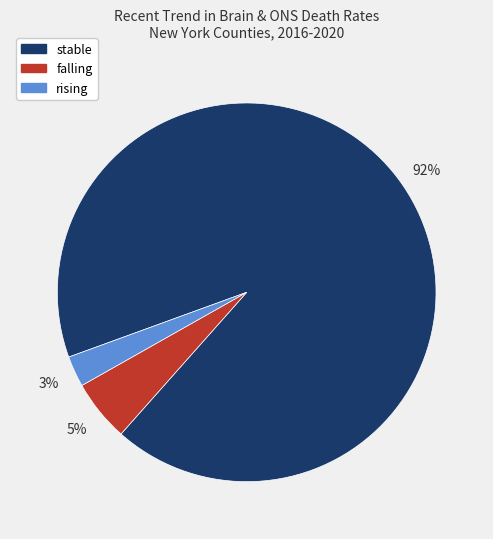

What is the largest slice in the pie chart?

stable